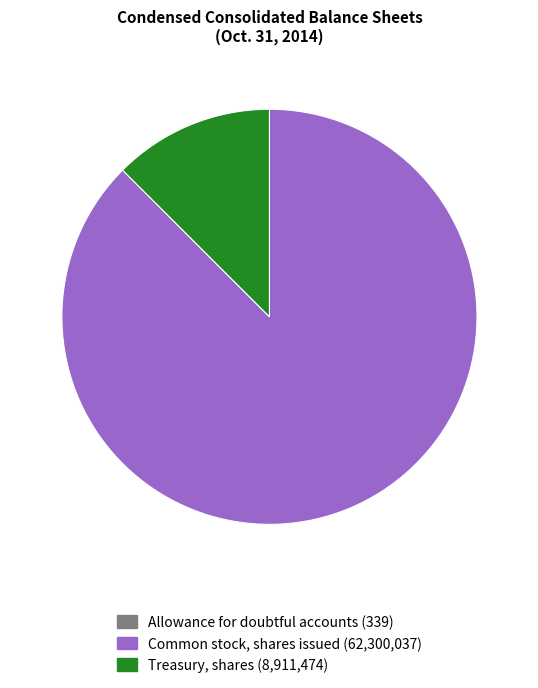

Is there any slice that represents more than half of the pie?

Yes